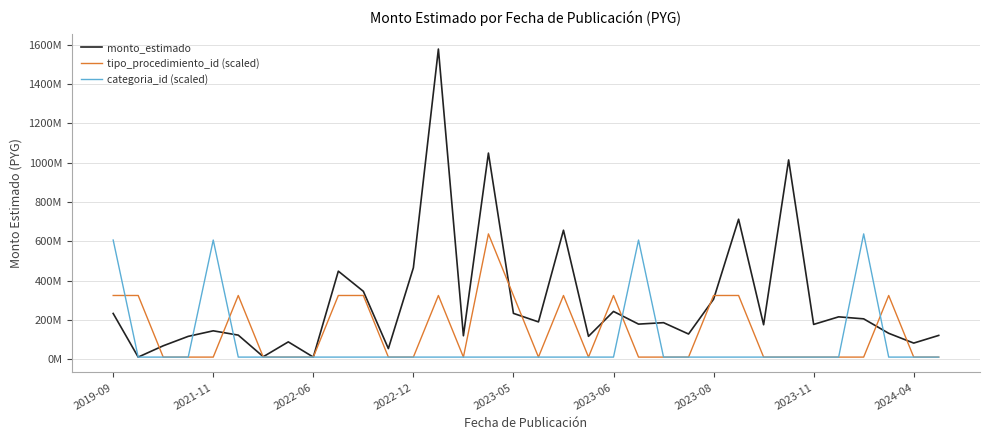

Does the chart display data point markers on the line(s)?

No